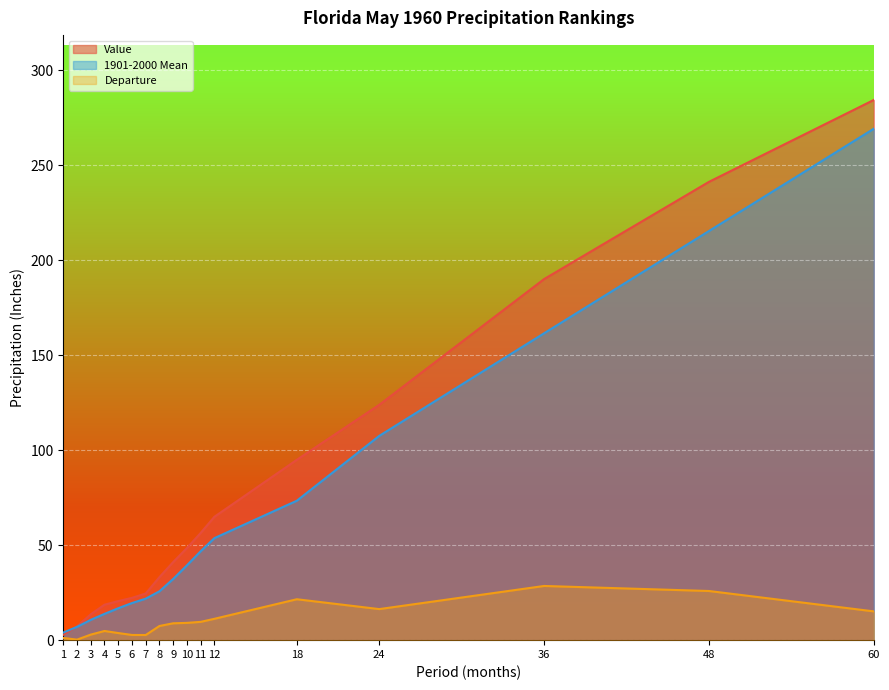

Which series has the largest total across all categories?

Value